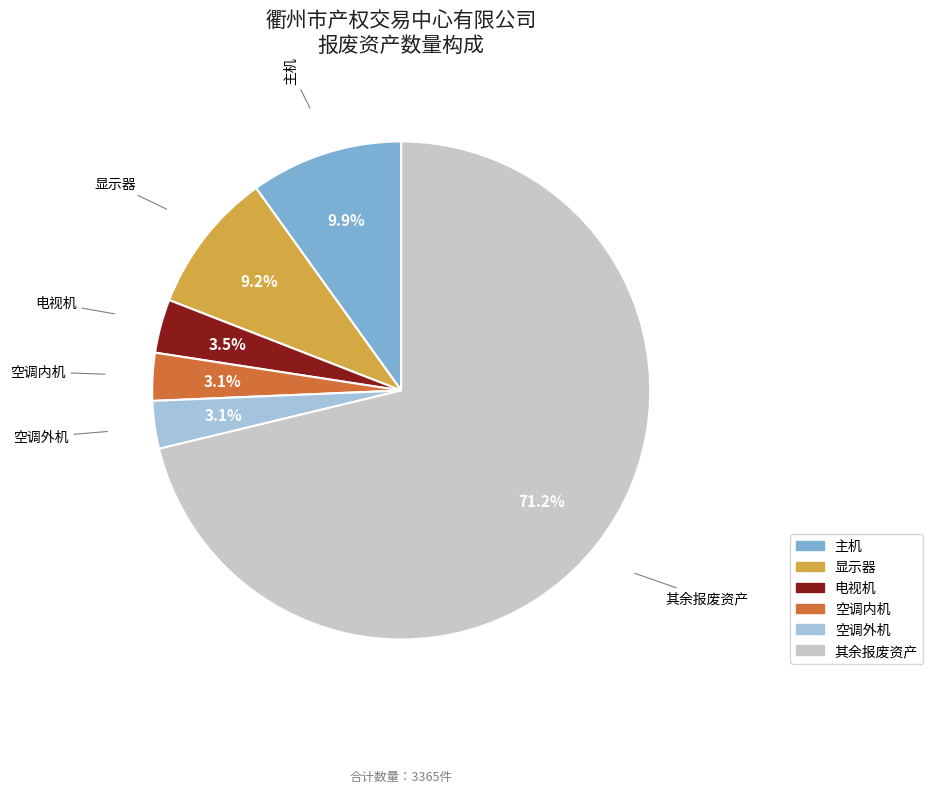

Is the sum of 其余报废资产 and 主机 greater than half?

Yes